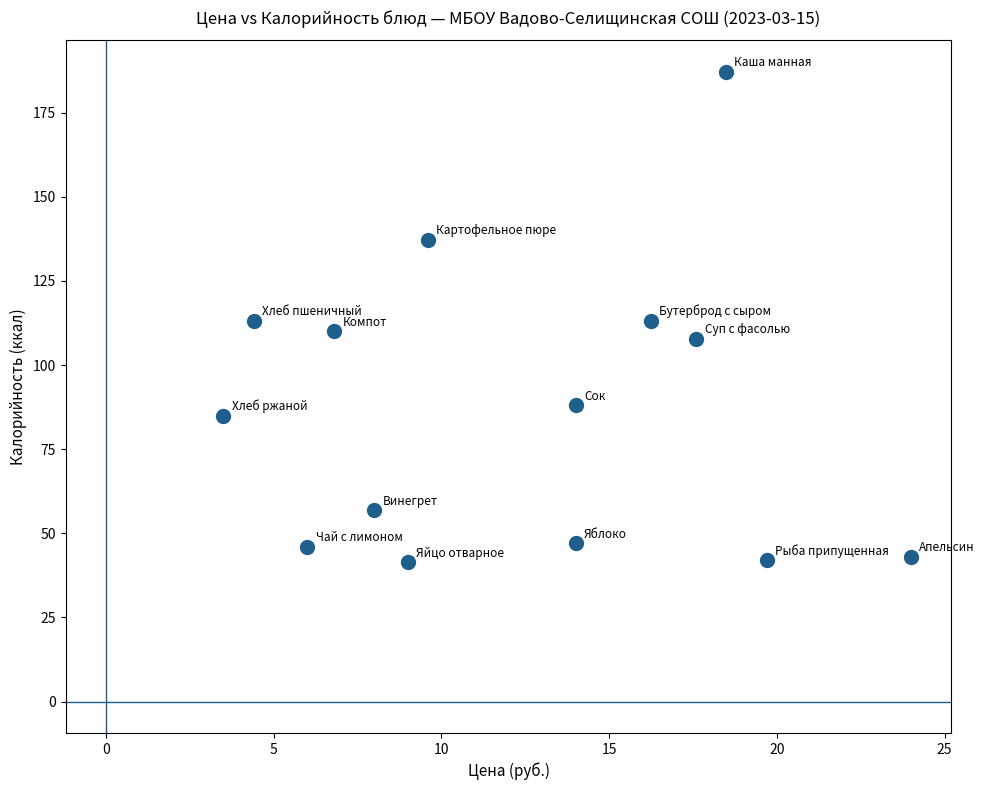

What is the range of X values (max minus min)?

20.5